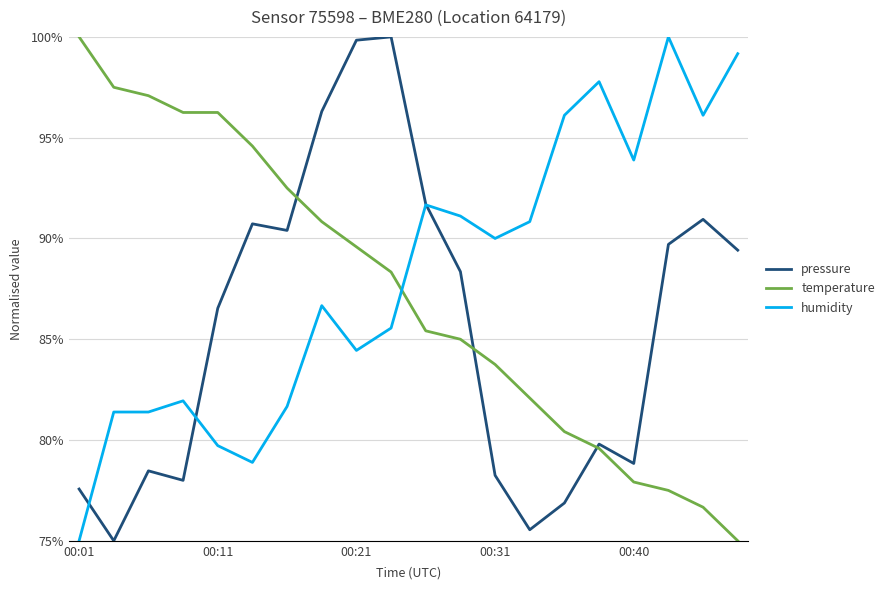

How many times do humidity and temperature cross each other?

1